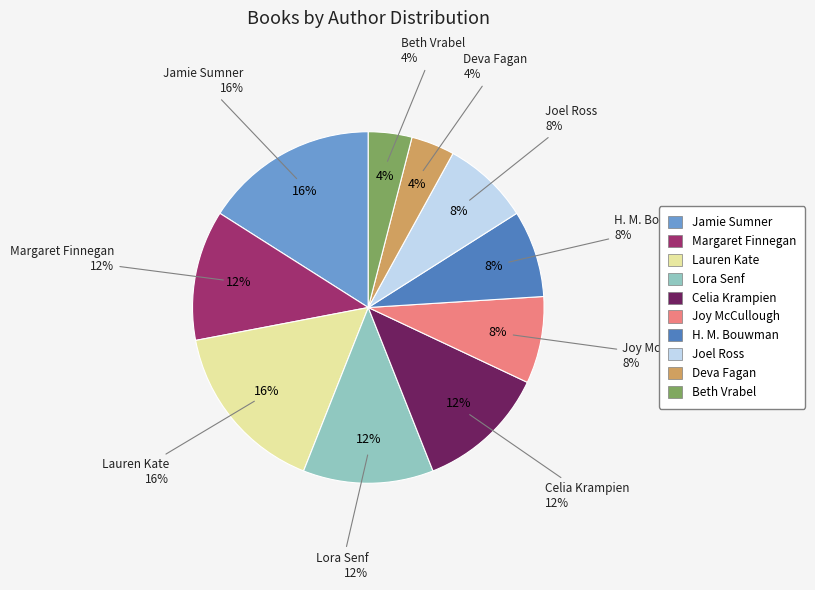

Rank the categories by value from lowest to highest.

Deva Fagan, Beth Vrabel, Joy McCullough, H. M. Bouwman, Joel Ross, Margaret Finnegan, Lora Senf, Celia Krampien, Jamie Sumner, Lauren Kate